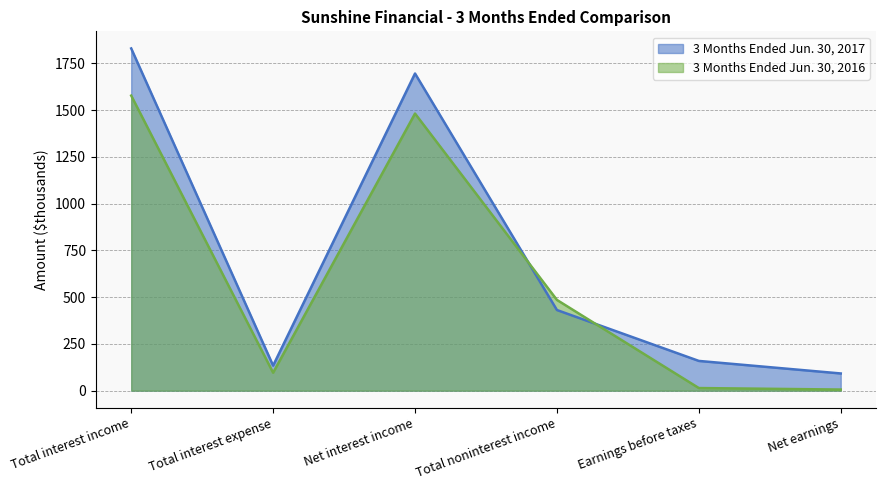

In 3 Months Ended Jun. 30, 2016, how many points are higher than both neighbors (excluding endpoints)?

1